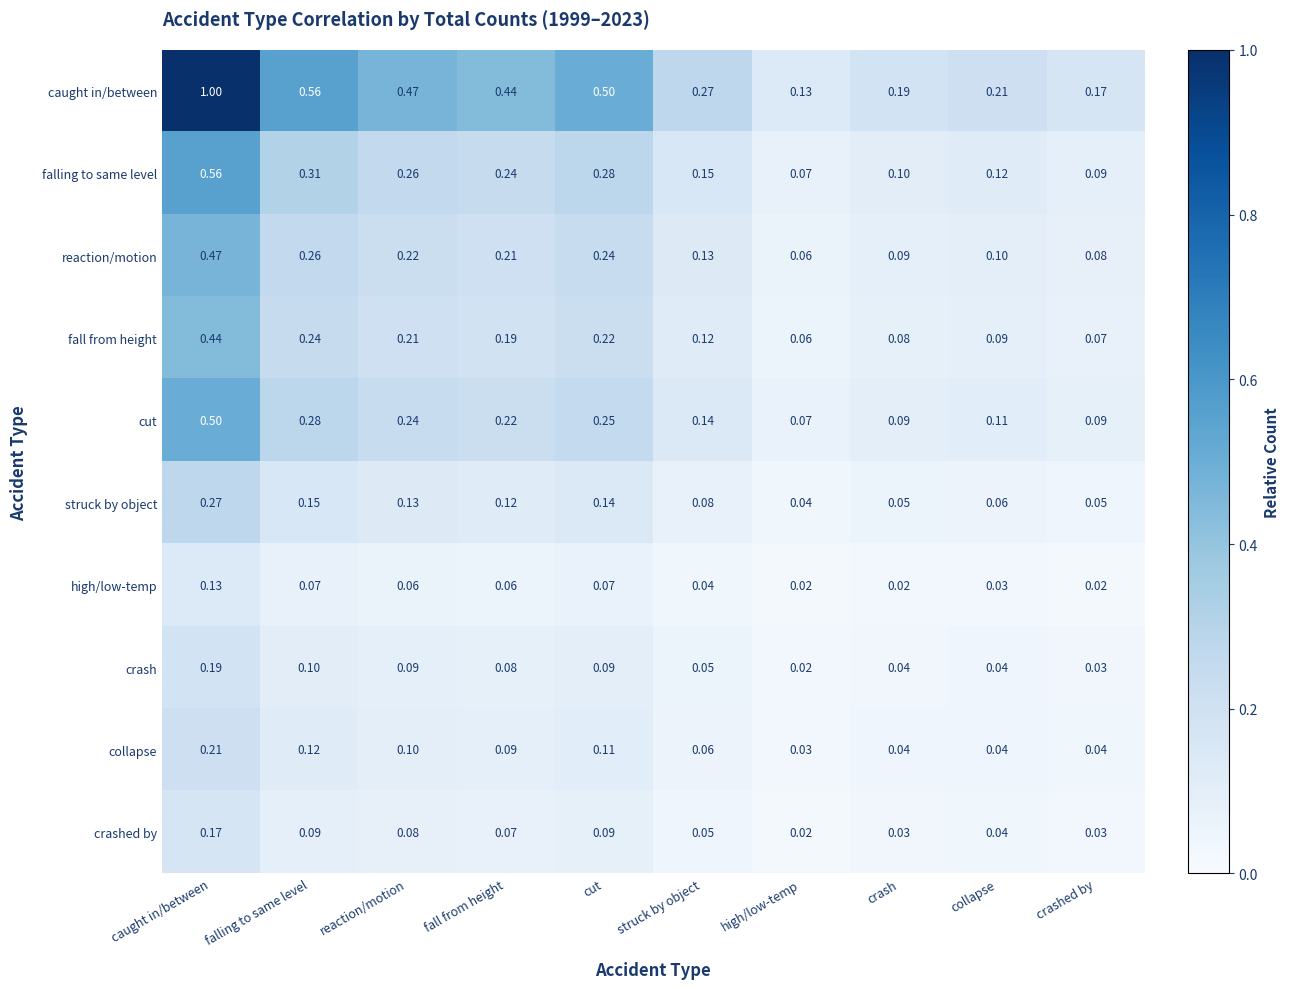

At falling to same level, list the series in order from largest to smallest.

caught in/between, falling to same level, cut, reaction/motion, fall from height, struck by object, collapse, crash, crashed by, high/low-temp